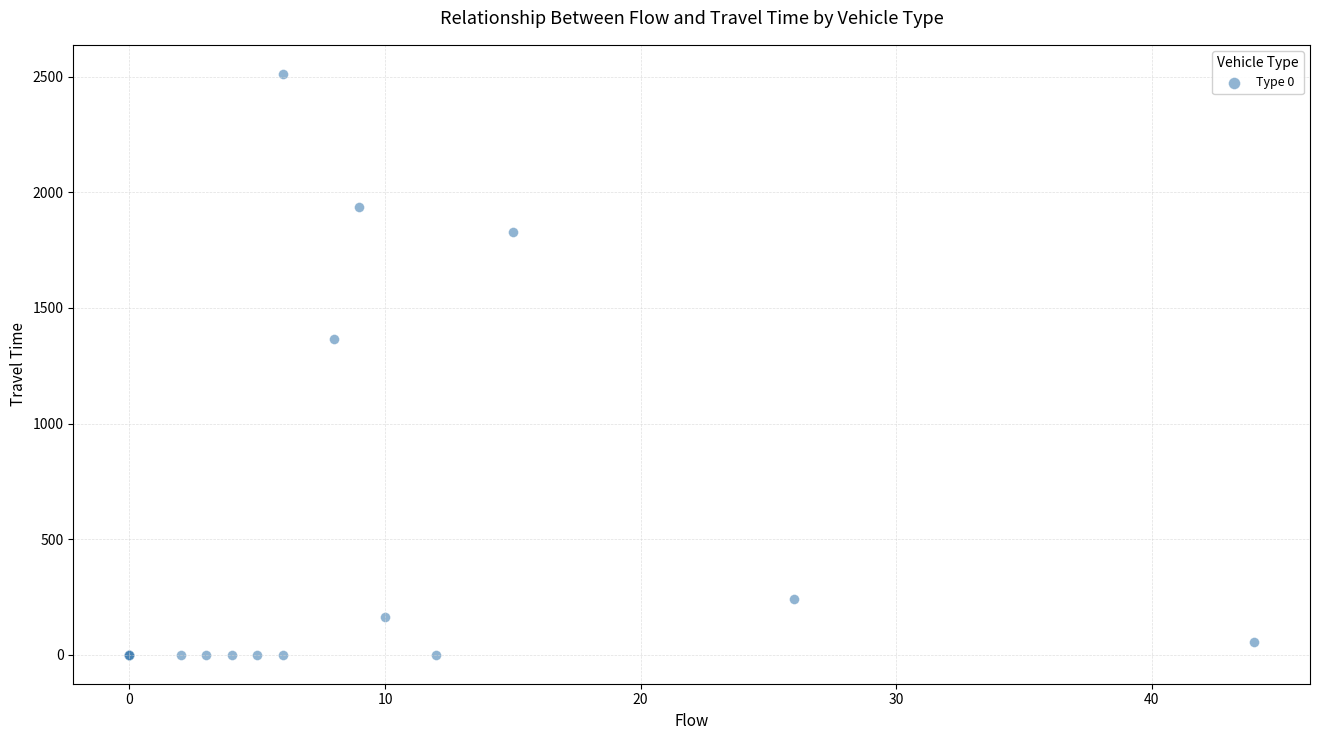

What Y value in the scatter plot is closest to 1256?

1365